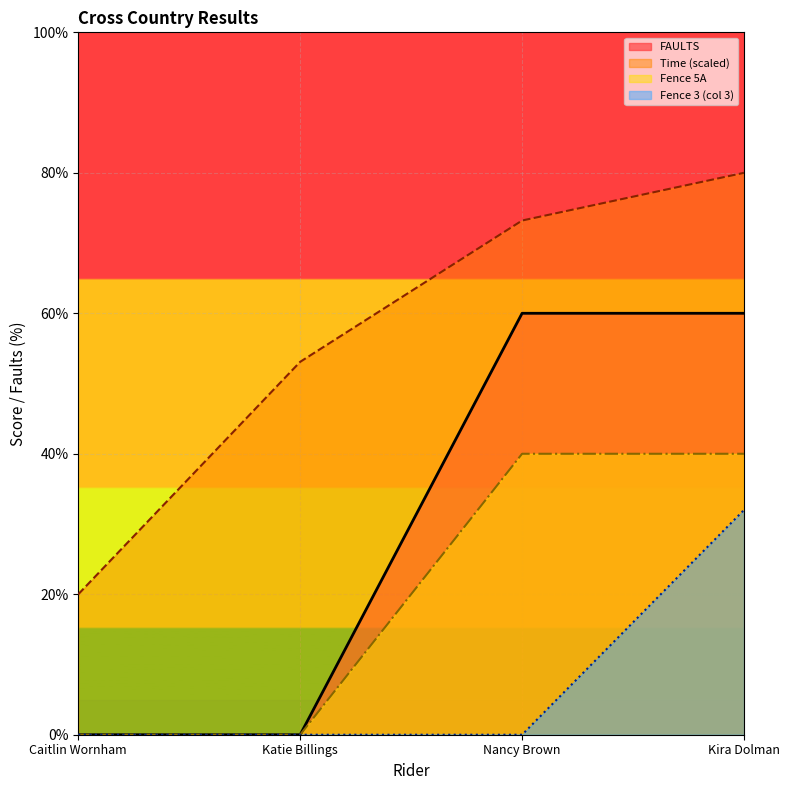

True or false: FAULTS and Time cross at least once.

False